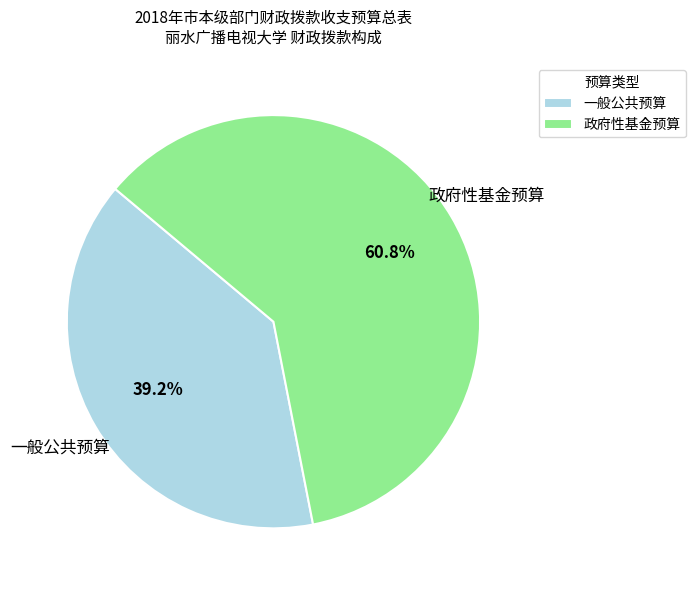

What is the majority slice?

政府性基金预算